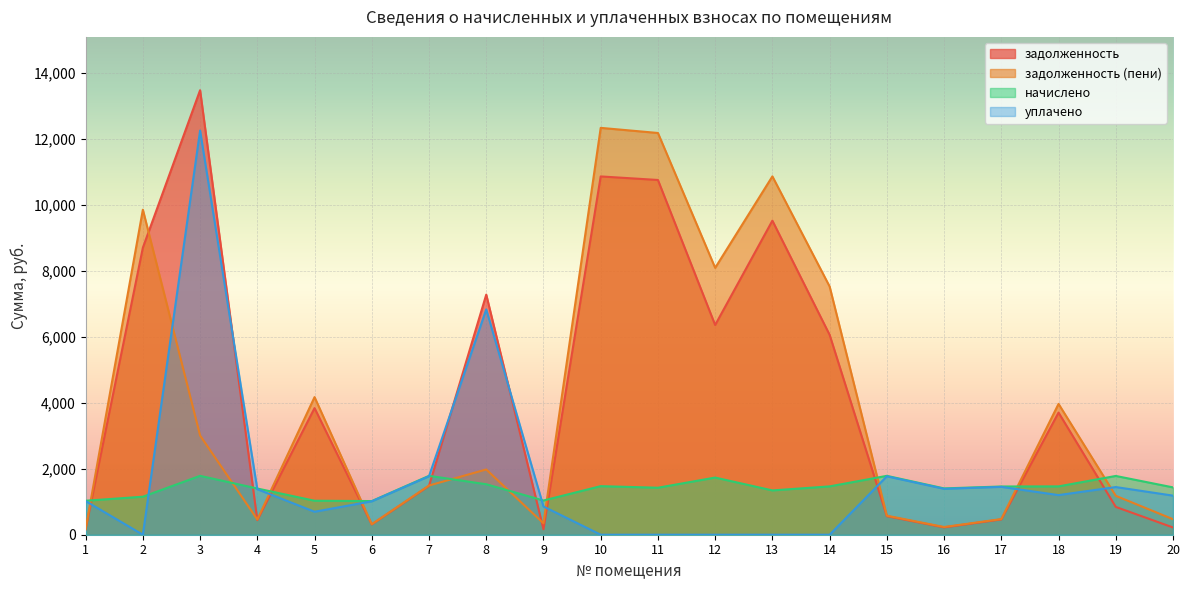

What are all the series names shown in the legend?

задолженность, задолженность (пени), начислено, уплачено